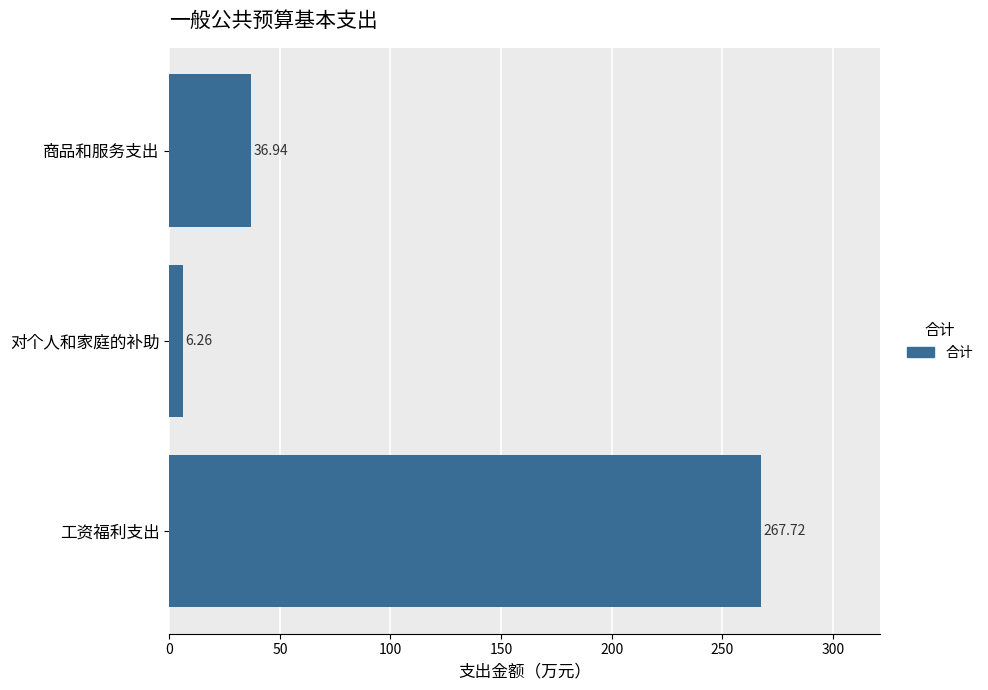

How many categories are shown in the chart?

3